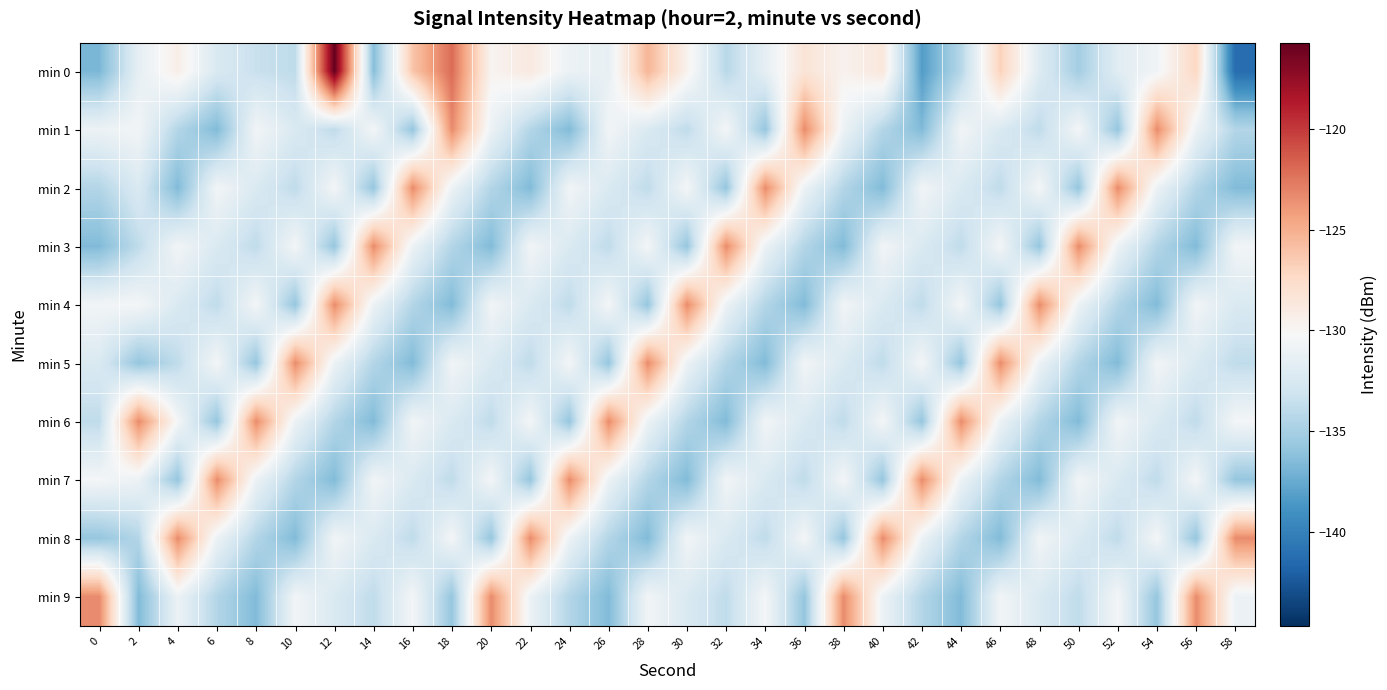

Between 8 and 40, which is larger?

40